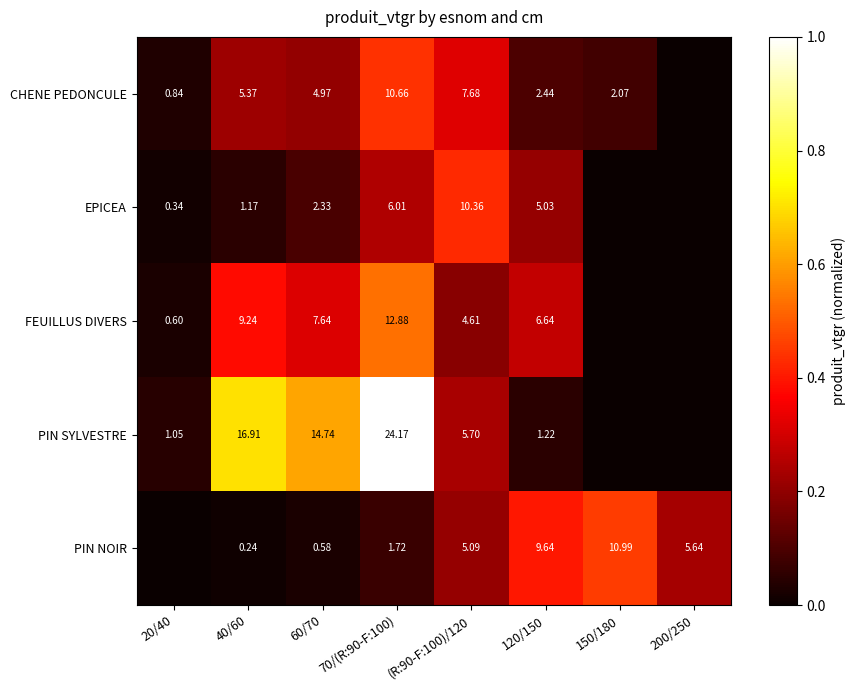

How many categories are shown in the chart?

8